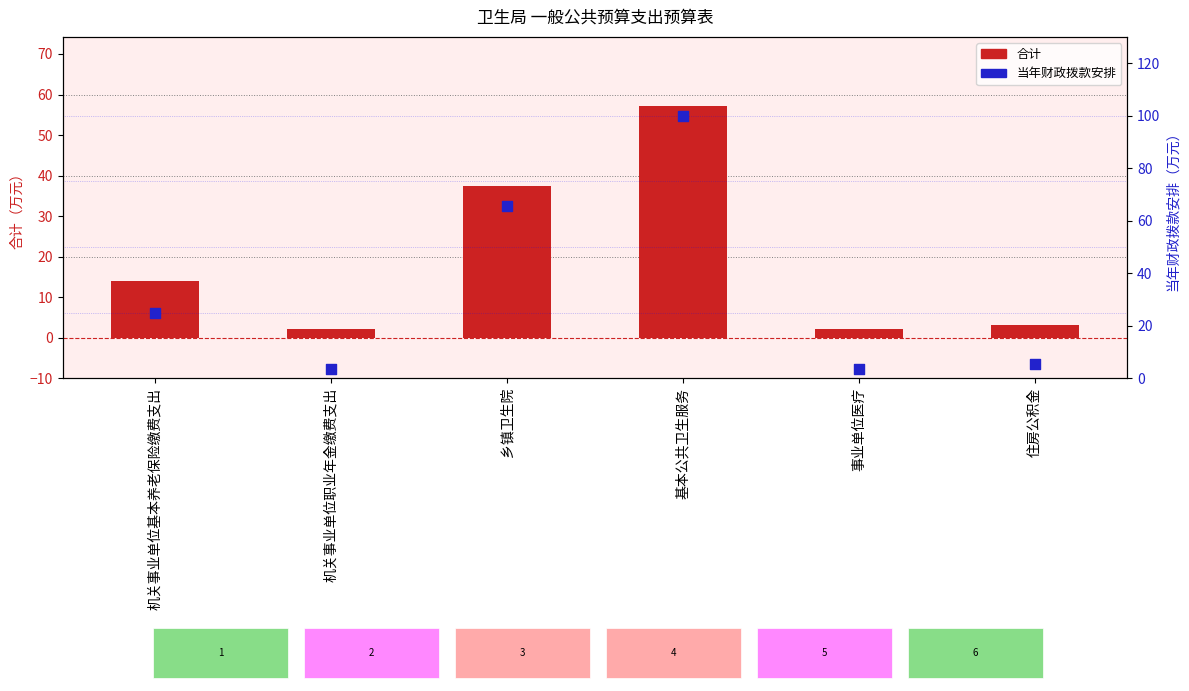

Is the value of 合计 at 住房公积金 greater than the value of 当年财政拨款安排 at 事业单位医疗?

No